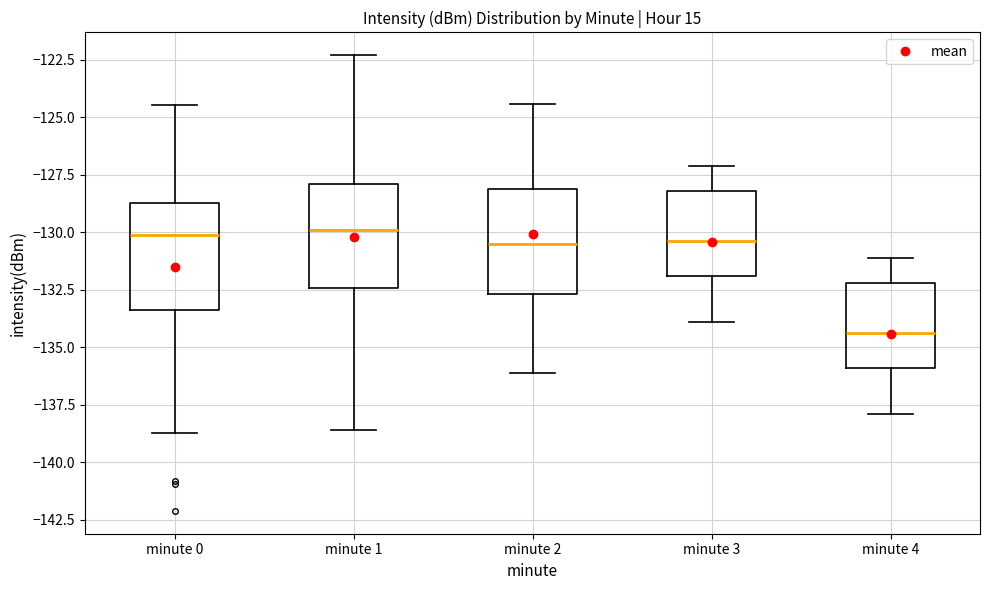

Reading left to right, read every box against the y-axis: the position of its median line, the range the box covers, and the ends of its whiskers. The values are not printed on the chart, so give them approximately, as read against the axis.

minute 0: median -130.0, box -133.5 to -128.5, whiskers -138.5 to -124.5
minute 1: median -130.0, box -132.5 to -128.0, whiskers -138.5 to -122.5
minute 2: median -130.5, box -132.5 to -128.0, whiskers -136.0 to -124.5
minute 3: median -130.5, box -132.0 to -128.0, whiskers -134.0 to -127.0
minute 4: median -134.5, box -136.0 to -132.0, whiskers -138.0 to -131.0